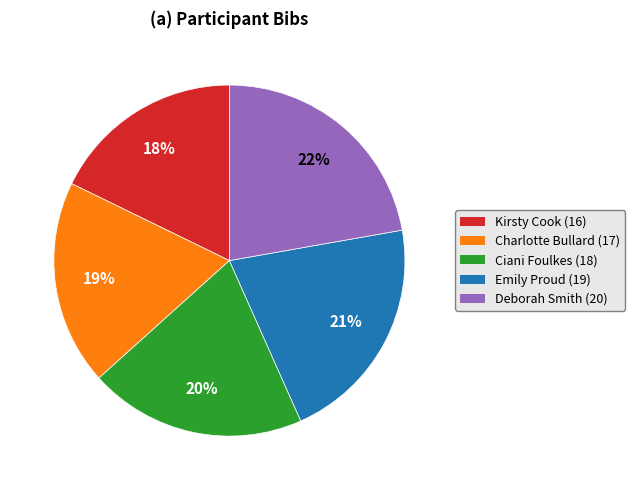

Does any single category account for the majority?

No